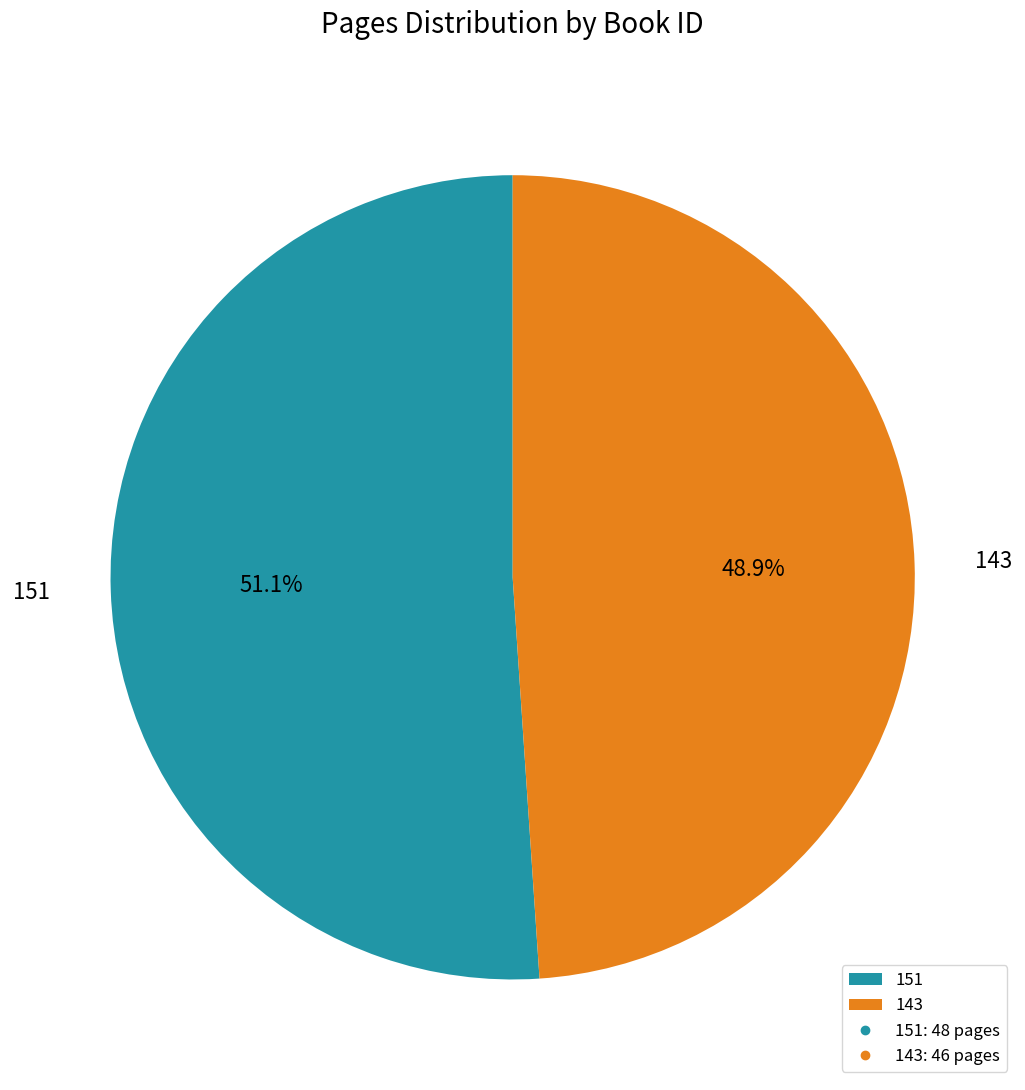

What is the majority slice?

151